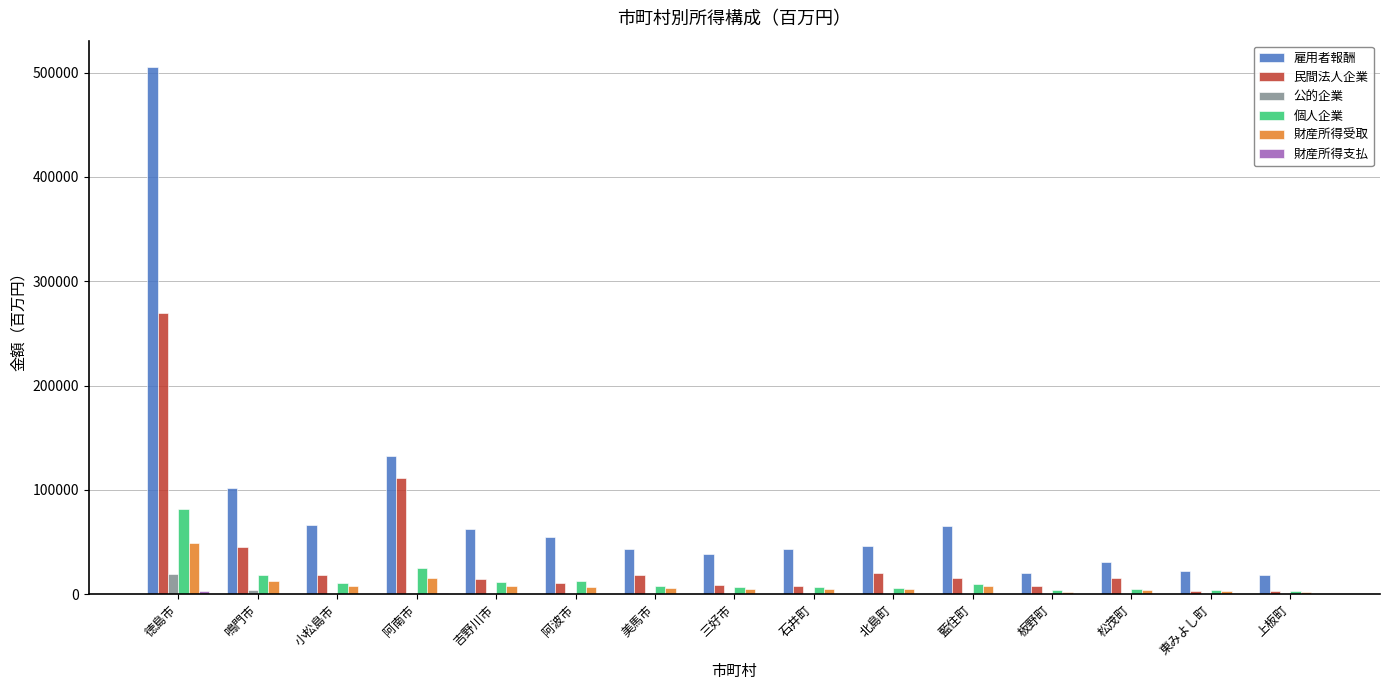

What is the sum of all 民間法人企業 values?

571862